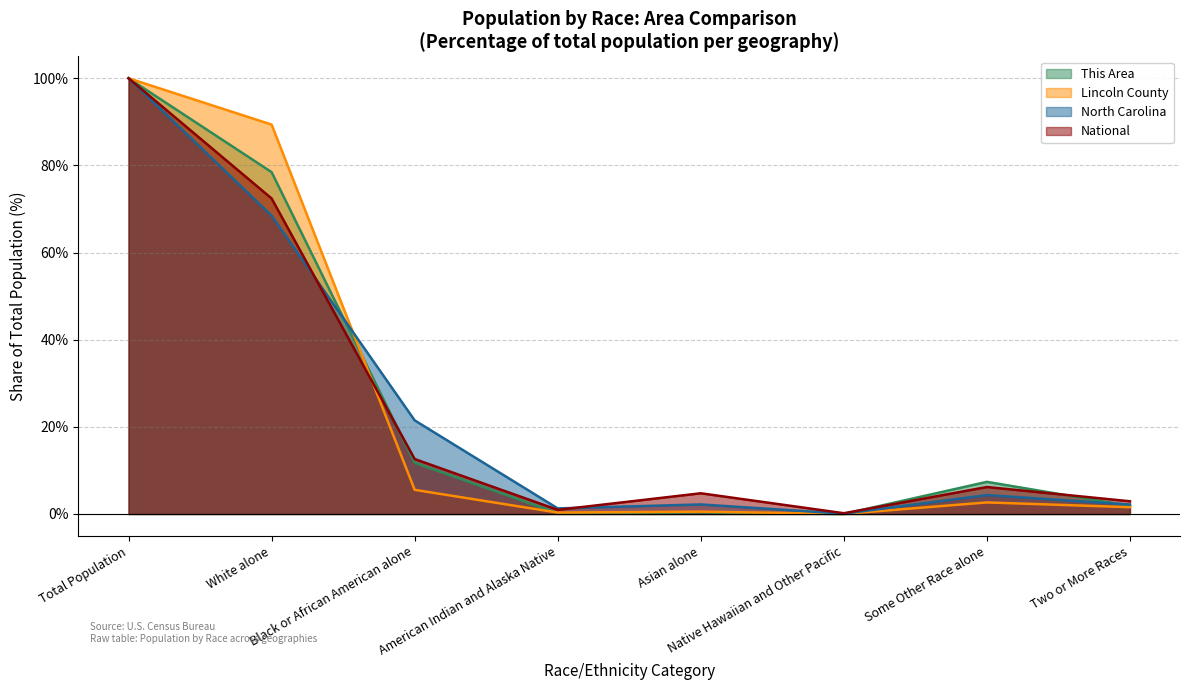

Between Some Other Race alone and American Indian and Alaska Native, which is larger?

Some Other Race alone